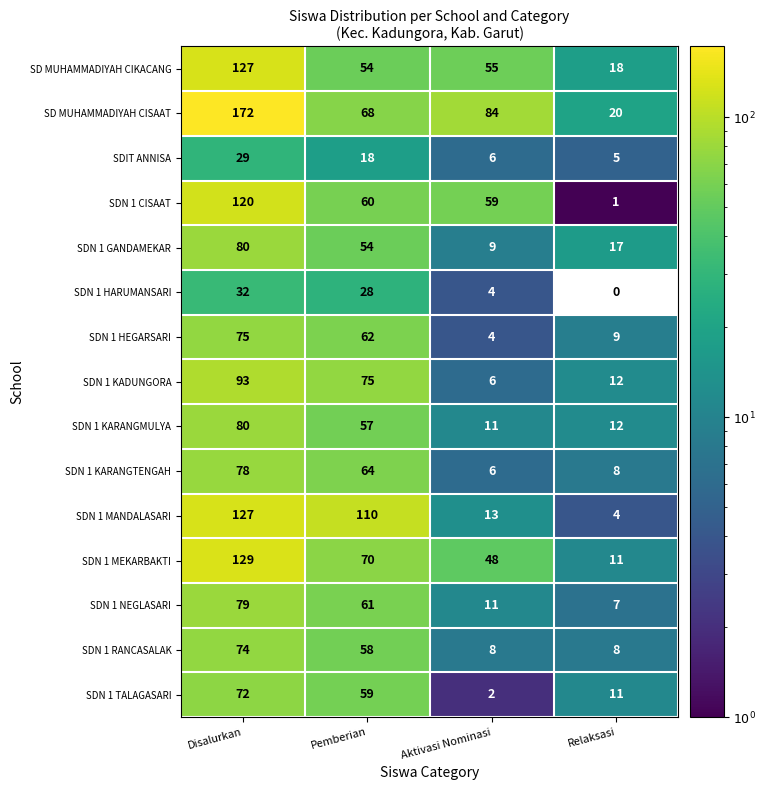

What is the average value of the SDN 1 HARUMANSARI series?

16